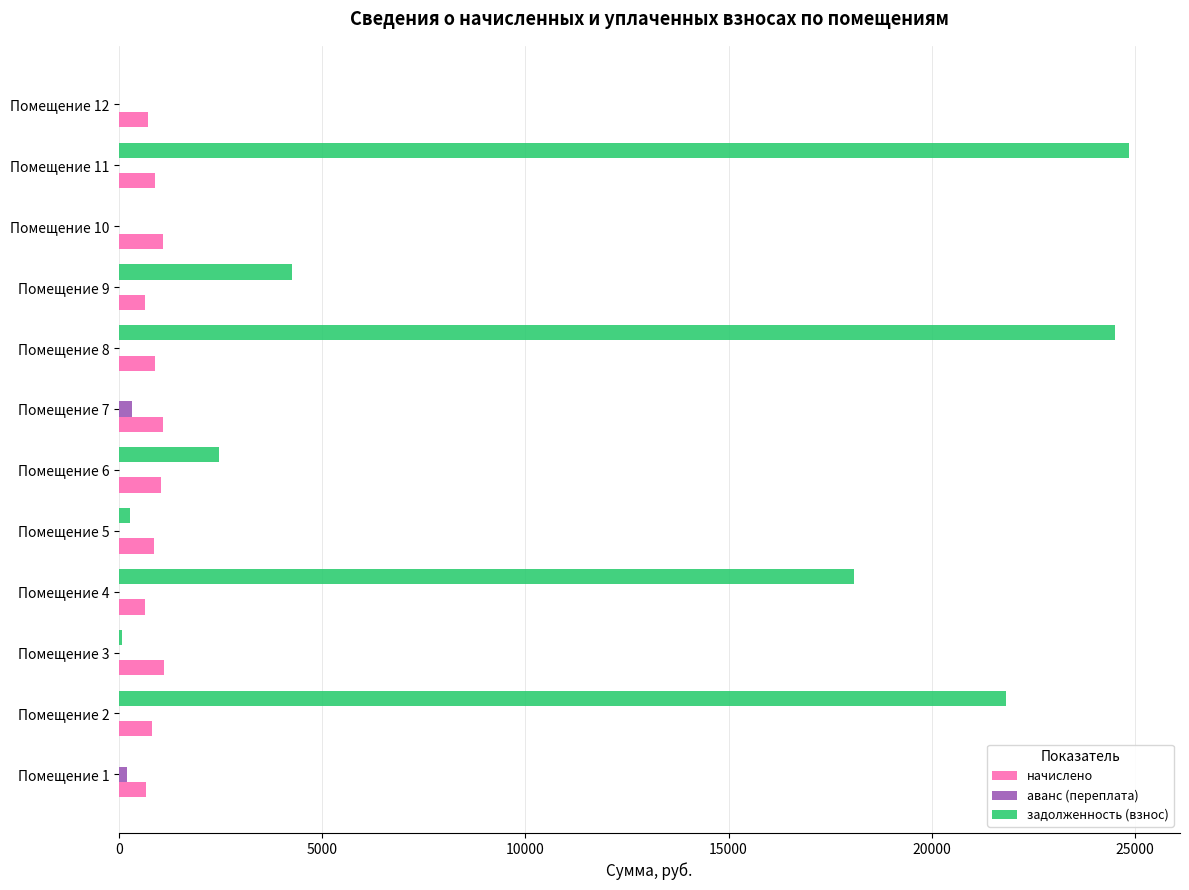

What is the maximum value shown in the chart?

24866.0